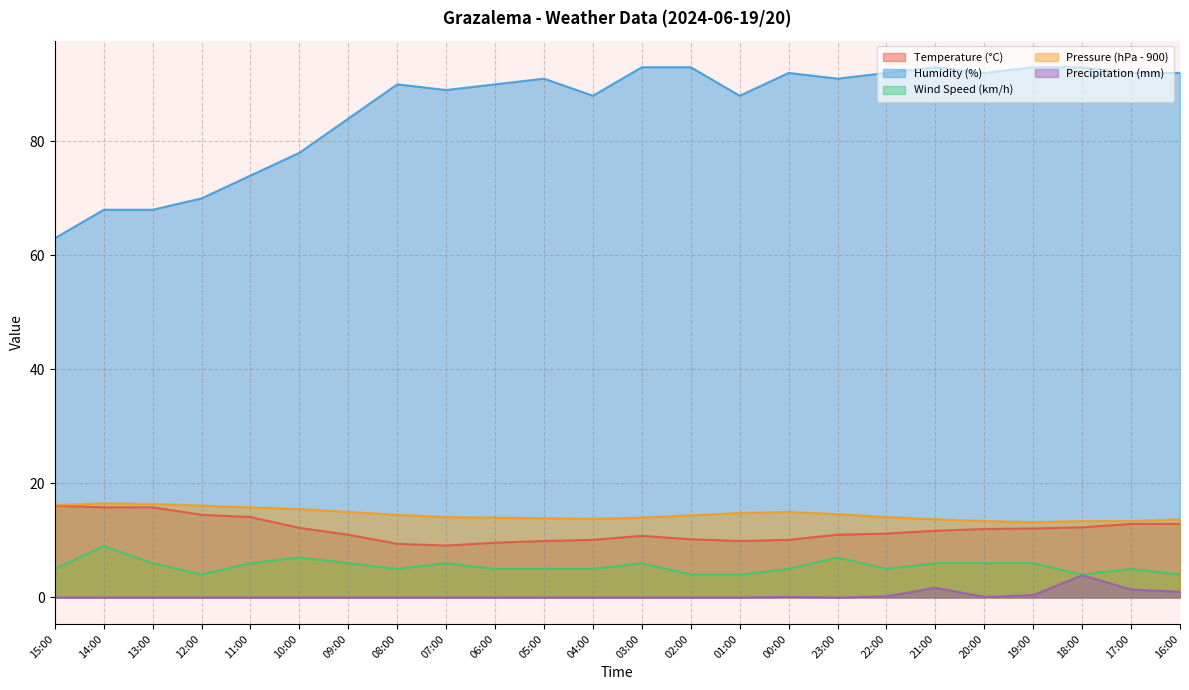

Does the chart display data point markers on the line(s)?

No